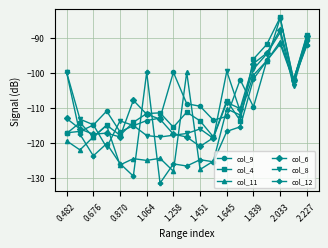

What is the maximum value shown in the chart?

-84.2